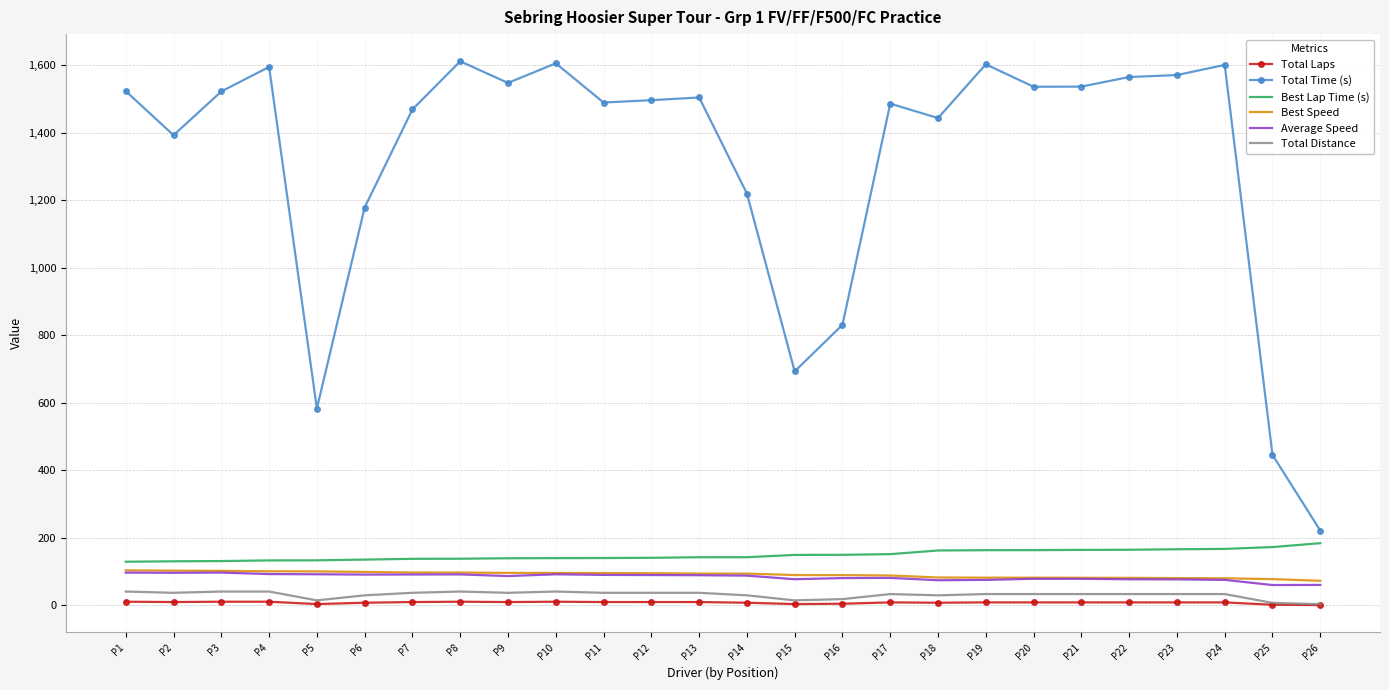

How many categories are shown in the chart?

26